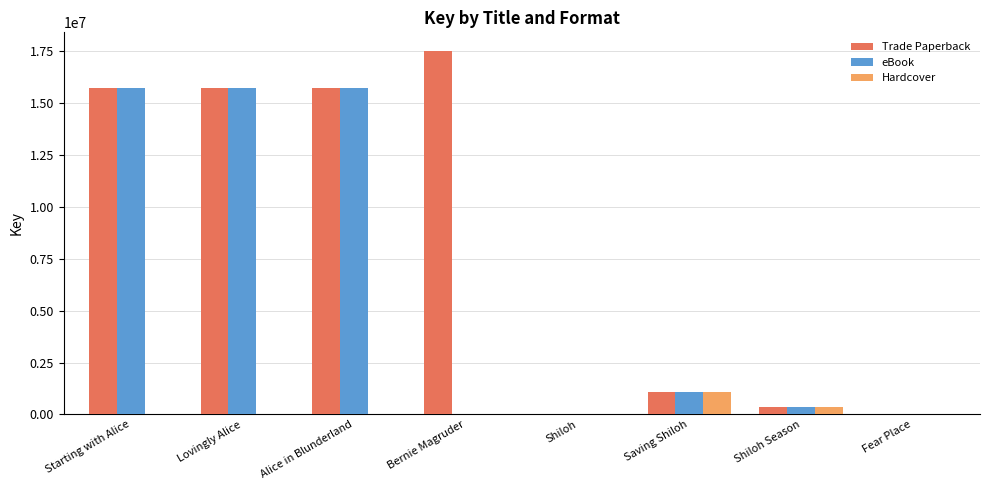

The value of Hardcover at Lovingly Alice is 0. True or false?

True